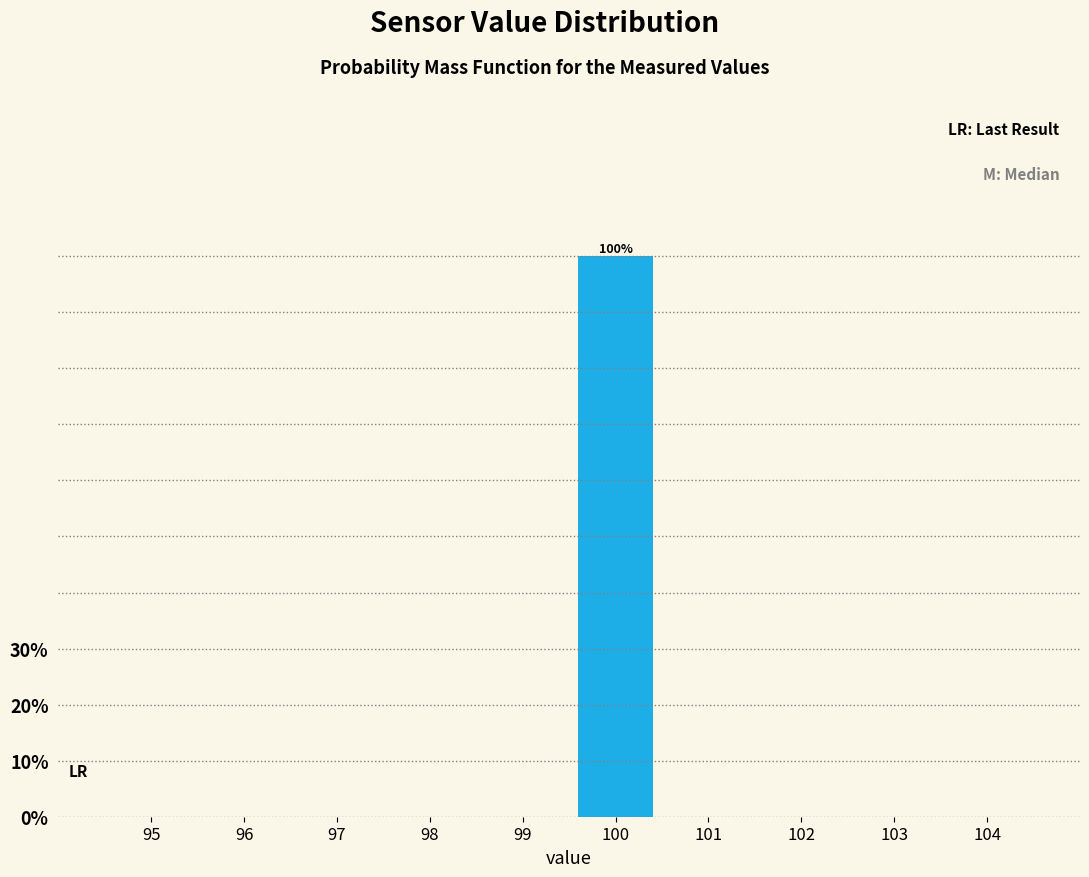

Reading right to left, transcribe all the data shown in this chart.

104=0	103=0	102=0	101=0	100=100	99=0	98=0	97=0	96=0	95=0